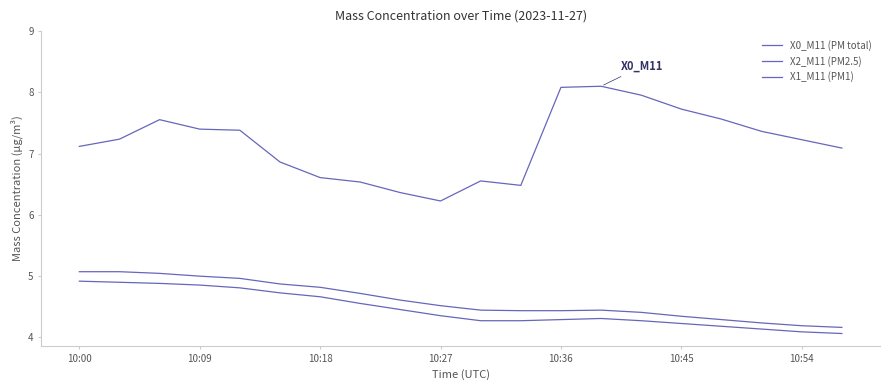

What is the greatest value displayed?

8.0